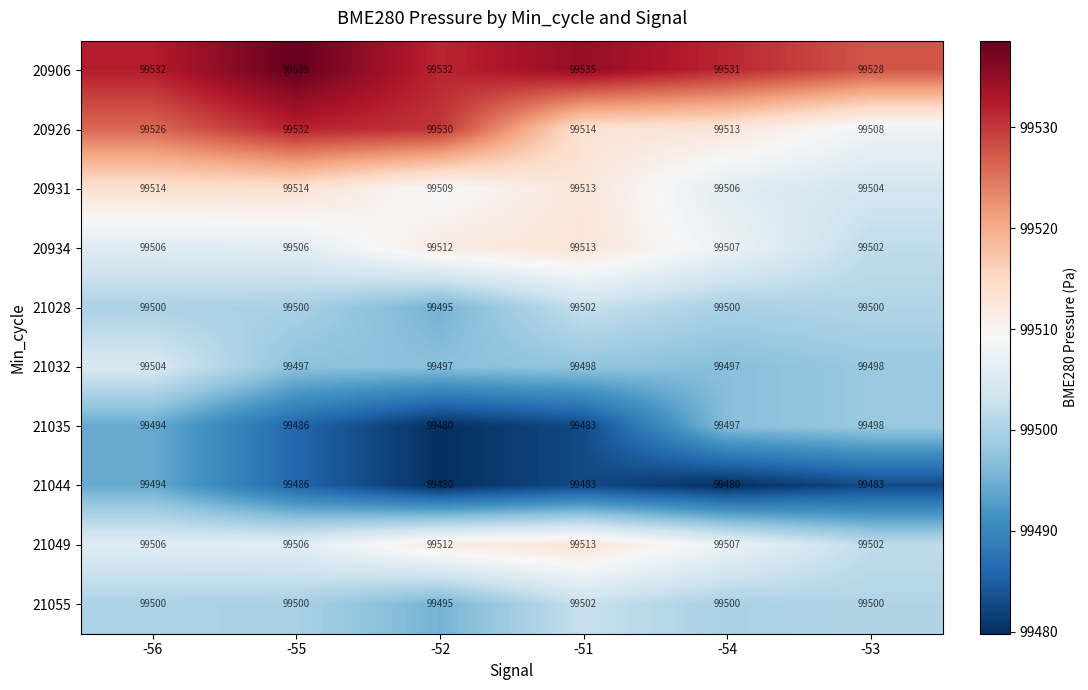

What is the minimum value for 21044?

99480